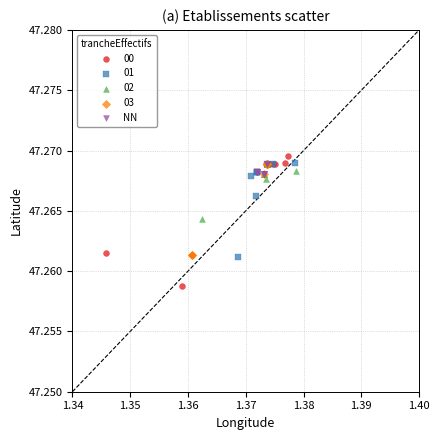

Which series has the largest Y range (max minus min)?

00